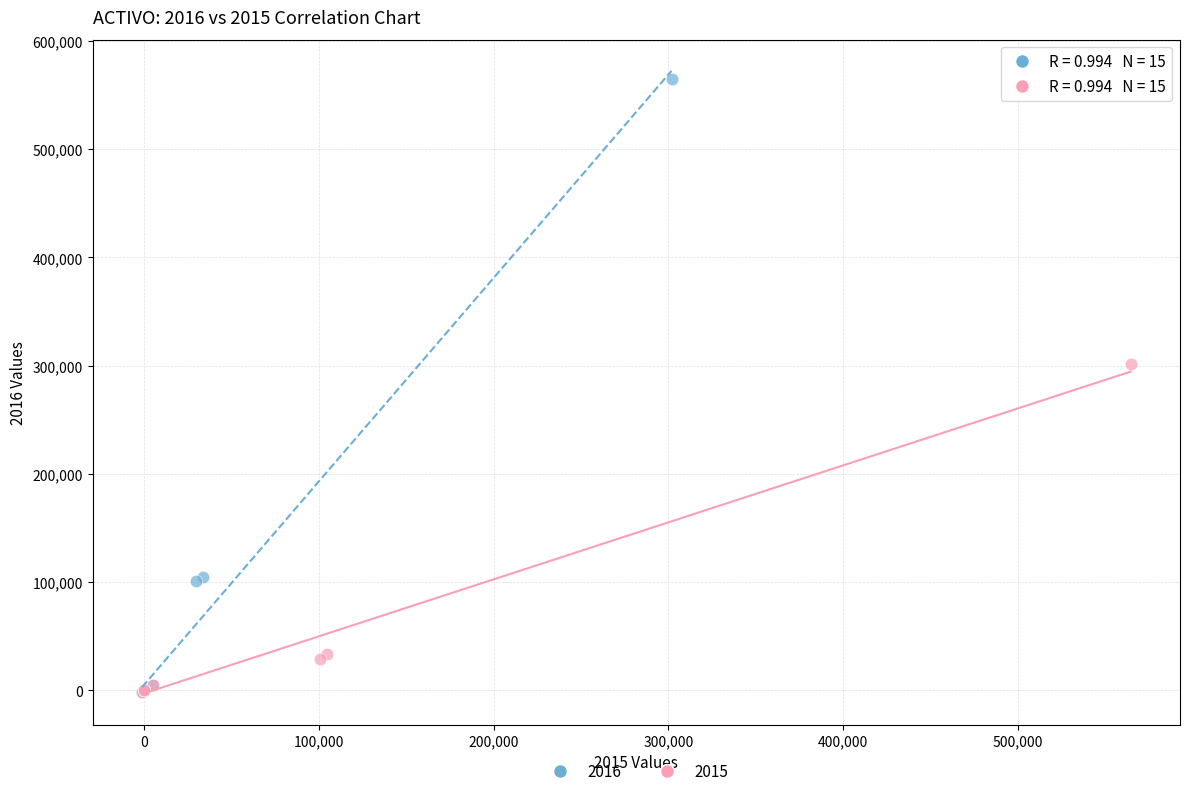

Which series has the widest spread of Y values?

2016